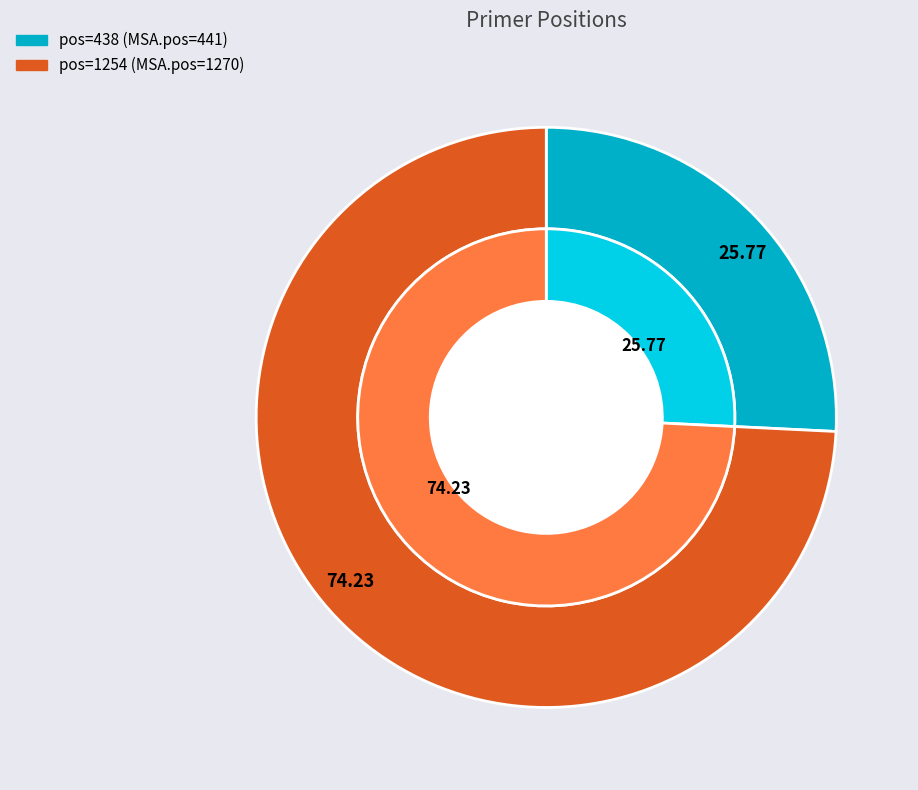

How many slices are in this pie chart?

2